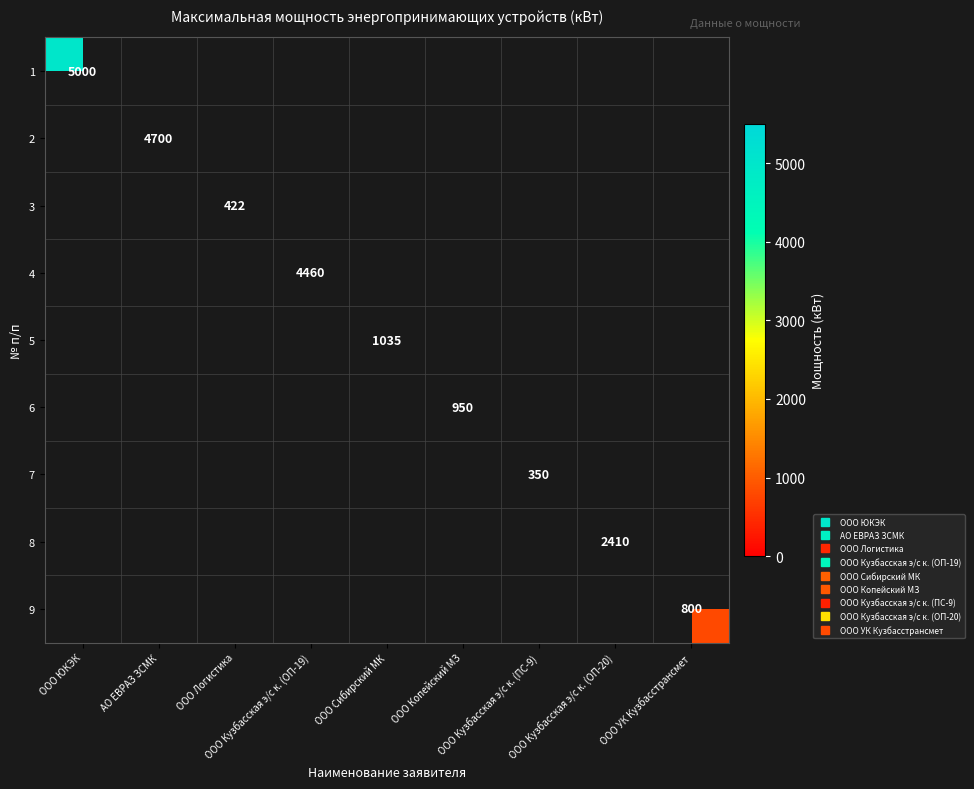

At how many categories does at least one series exceed 3262?

3